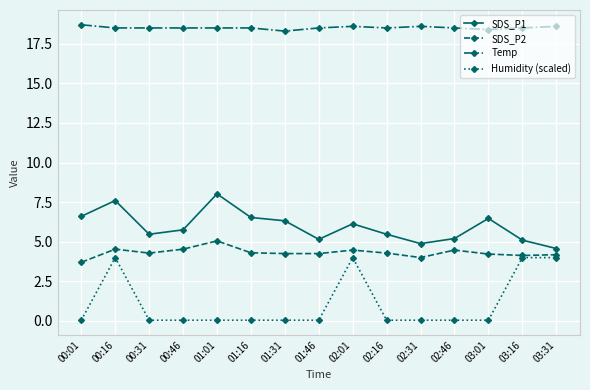

Which series has the largest range (max minus min)?

Humidity (scaled)